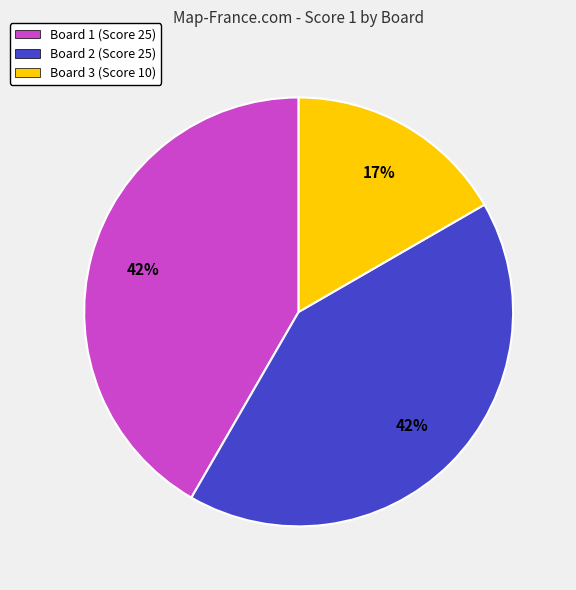

How many slices are in this pie chart?

3